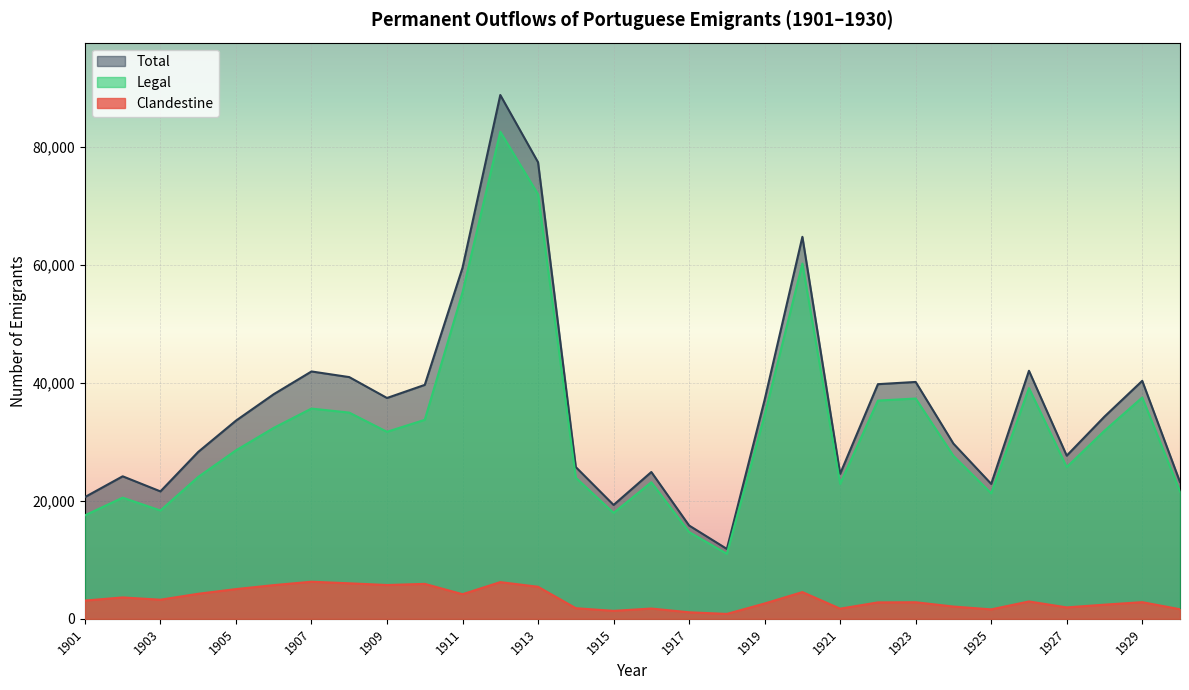

List the series in order of their peak value, highest first.

Total, Legal, Clandestine